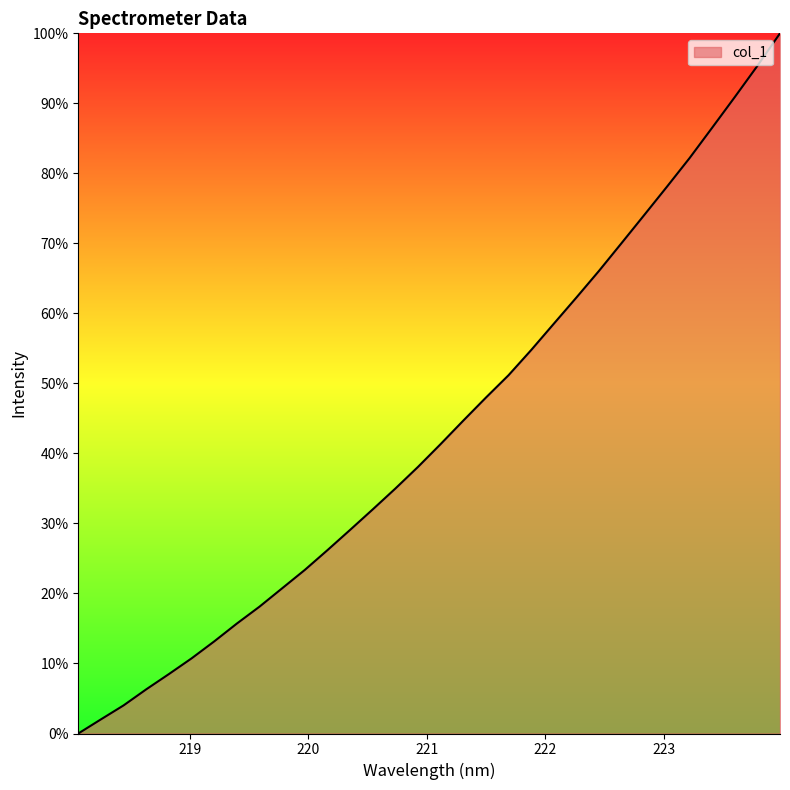

What is the sum of all values?

1387.1